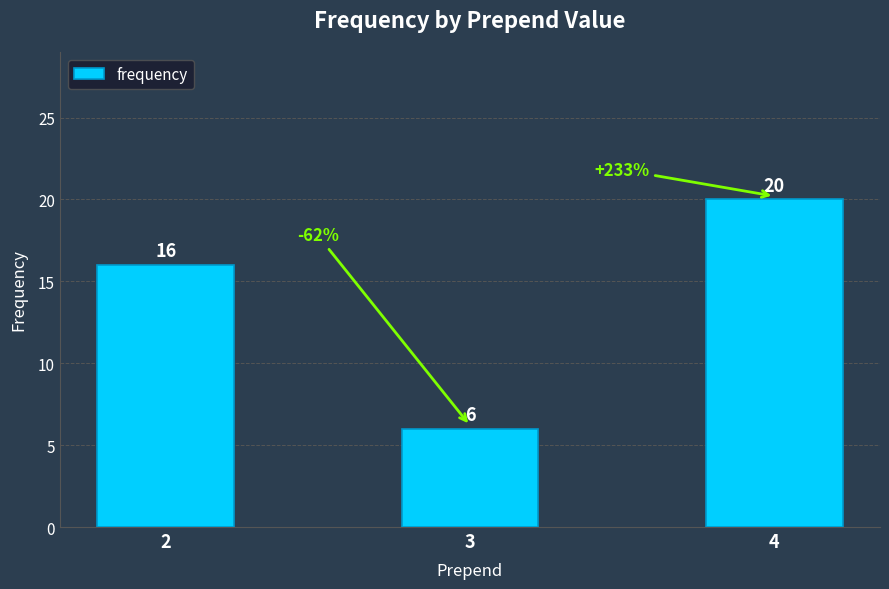

Count the values in the range 6 to 20.

3